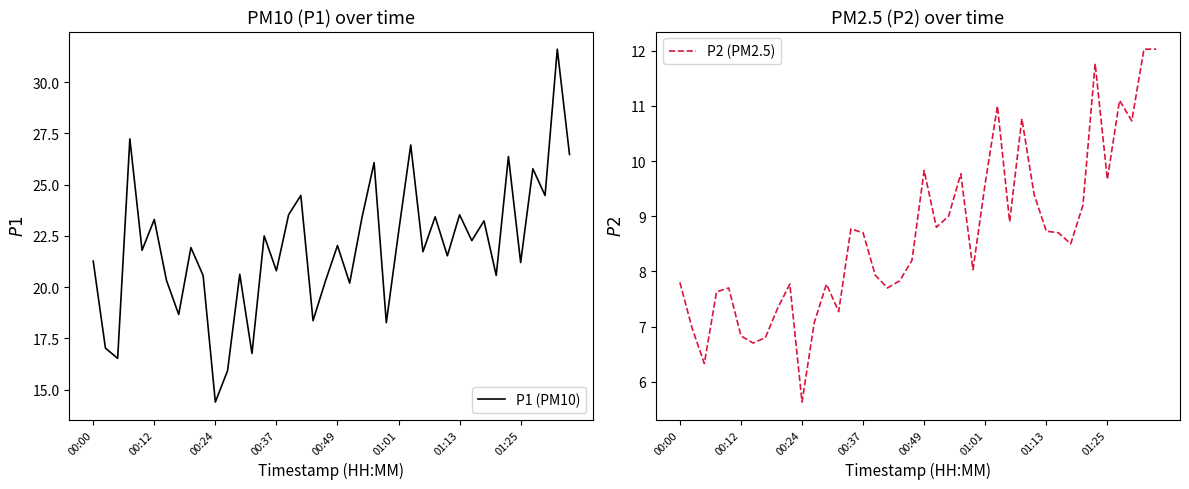

Does the chart have visible grid lines?

No